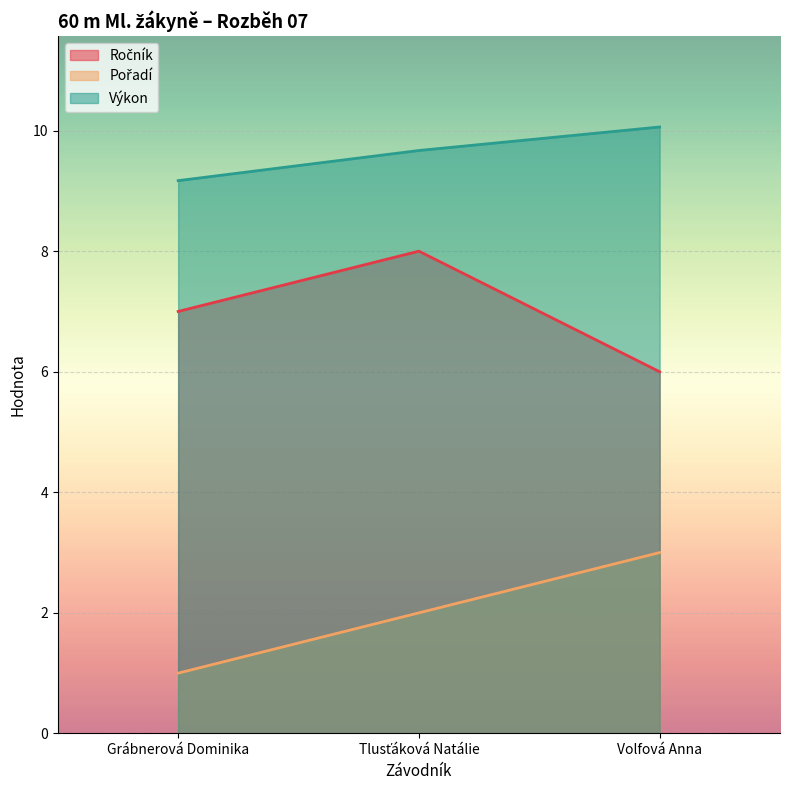

At which category is the sum across all series the highest?

Tlusťáková Natálie